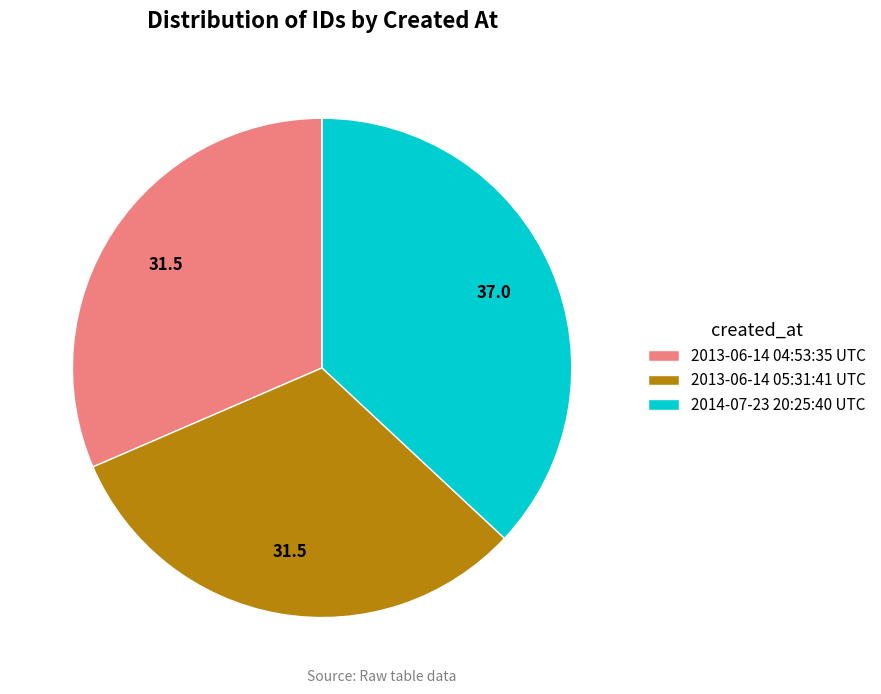

Which category has the biggest portion of the pie?

2014-07-23 20:25:40 UTC